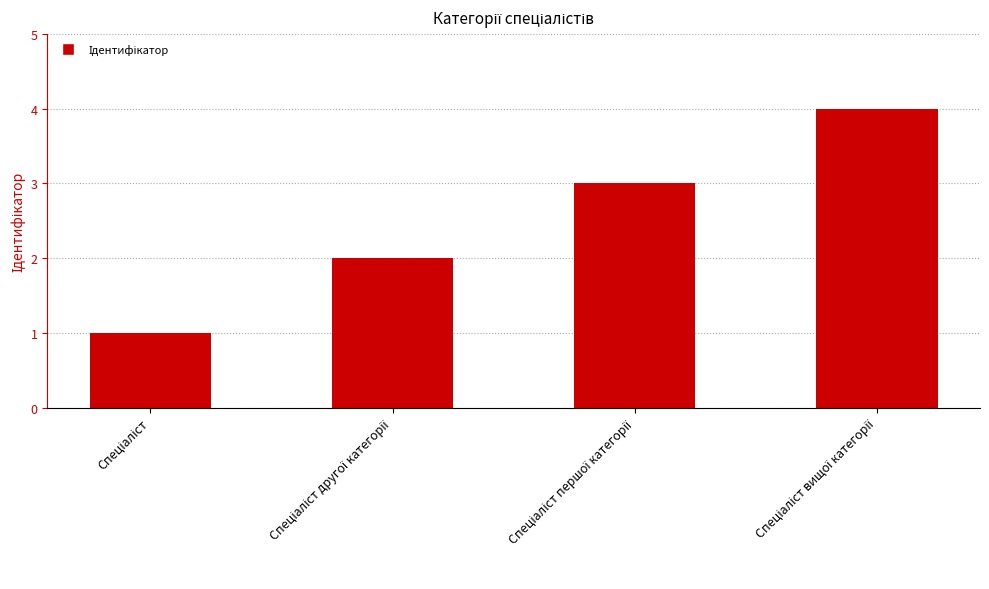

What is the difference between the maximum and minimum values?

3